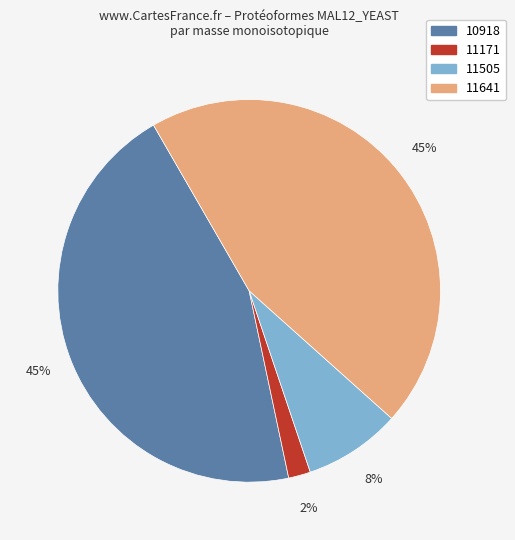

To the nearest percent, what is the average slice percentage?

25%